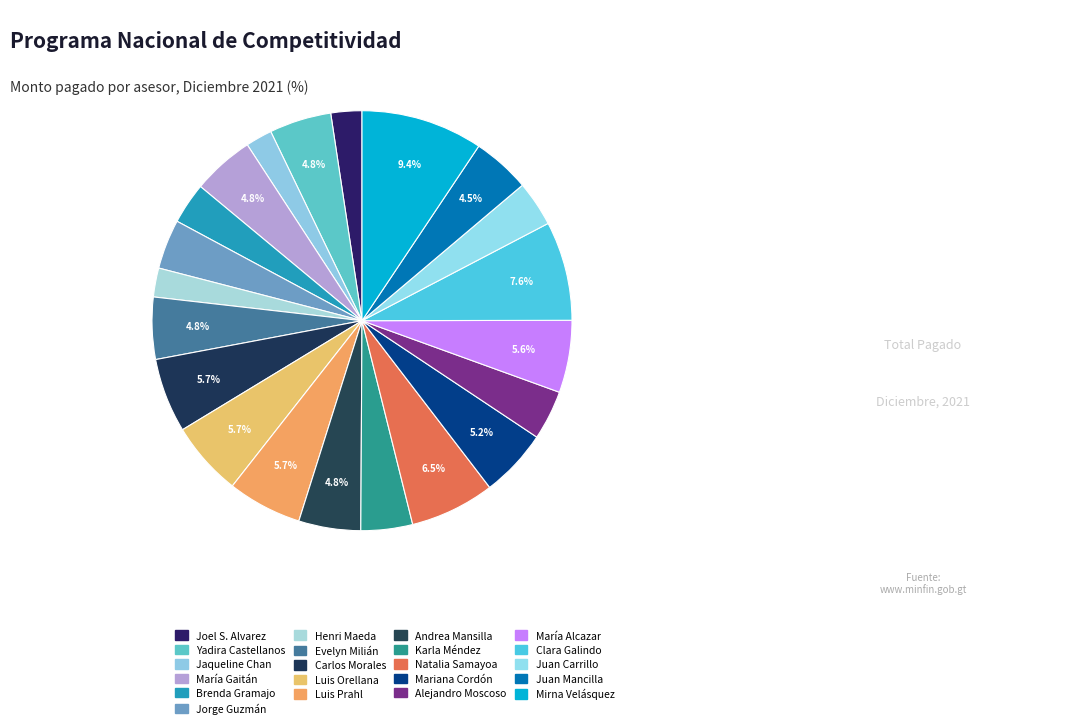

Count the number of slices in the pie.

21